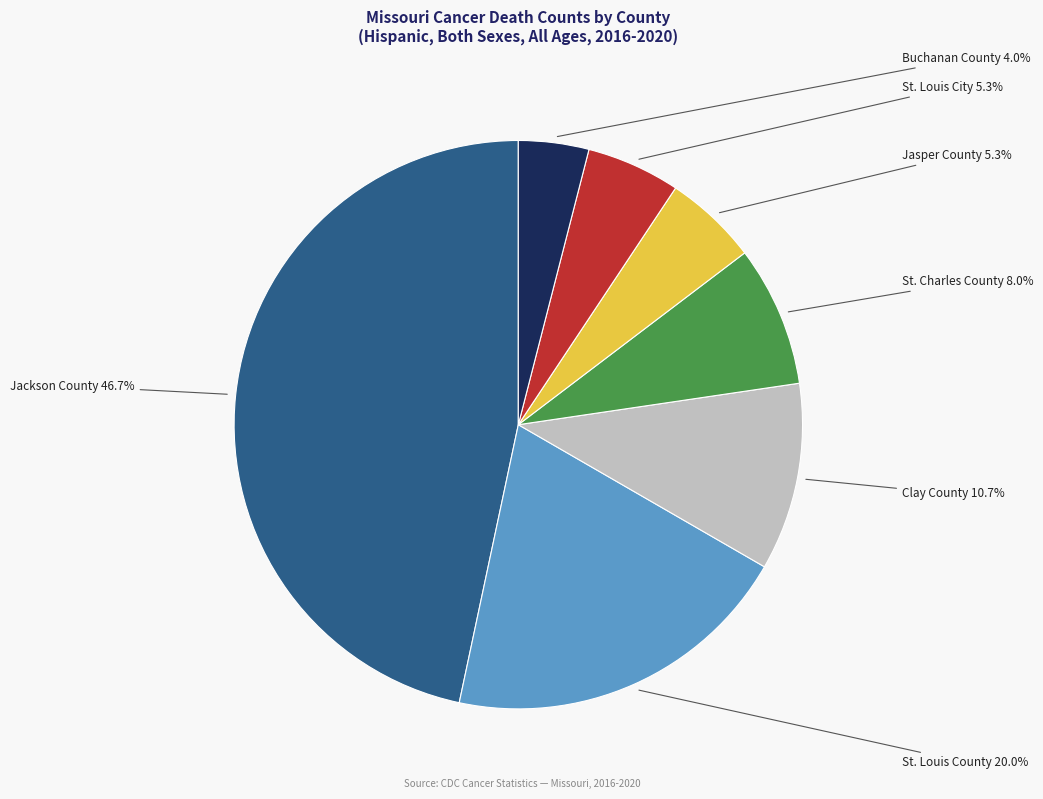

Is there any slice that represents more than half of the pie?

No